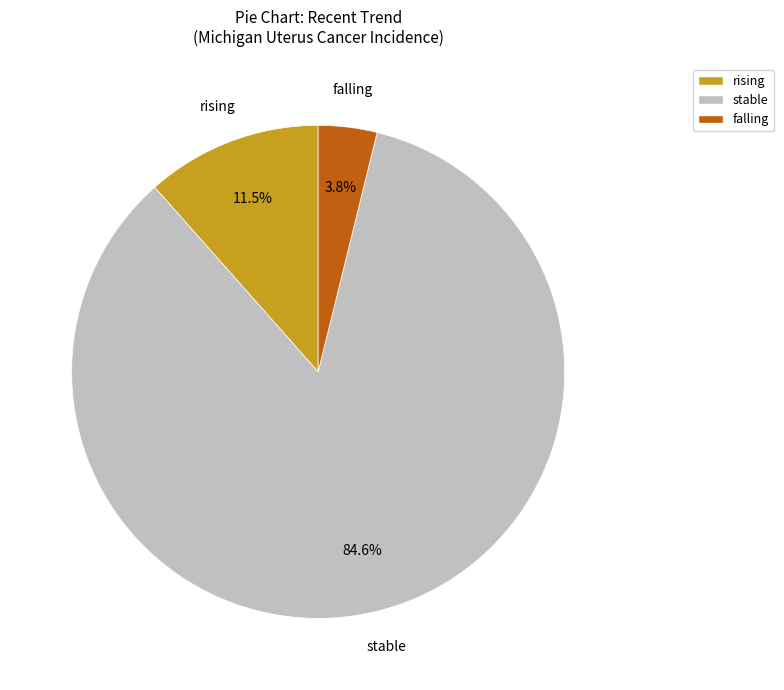

Which category has the biggest portion of the pie?

stable